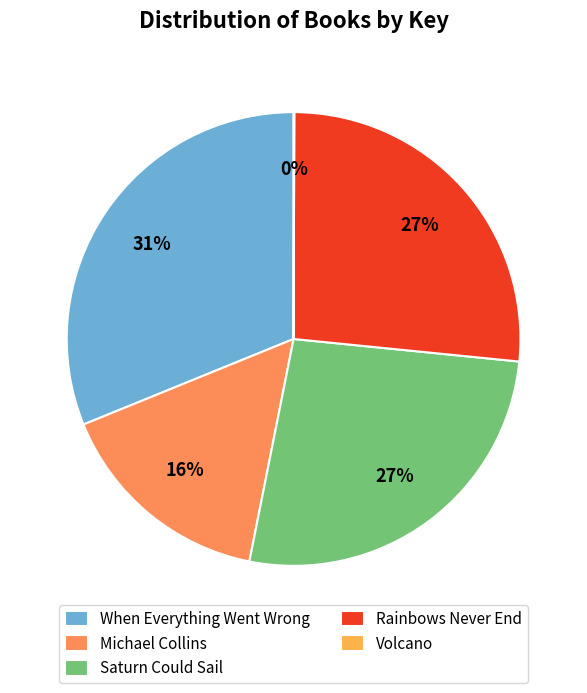

What is the total percentage of Rainbows Never End and Saturn Could Sail?

53.1%